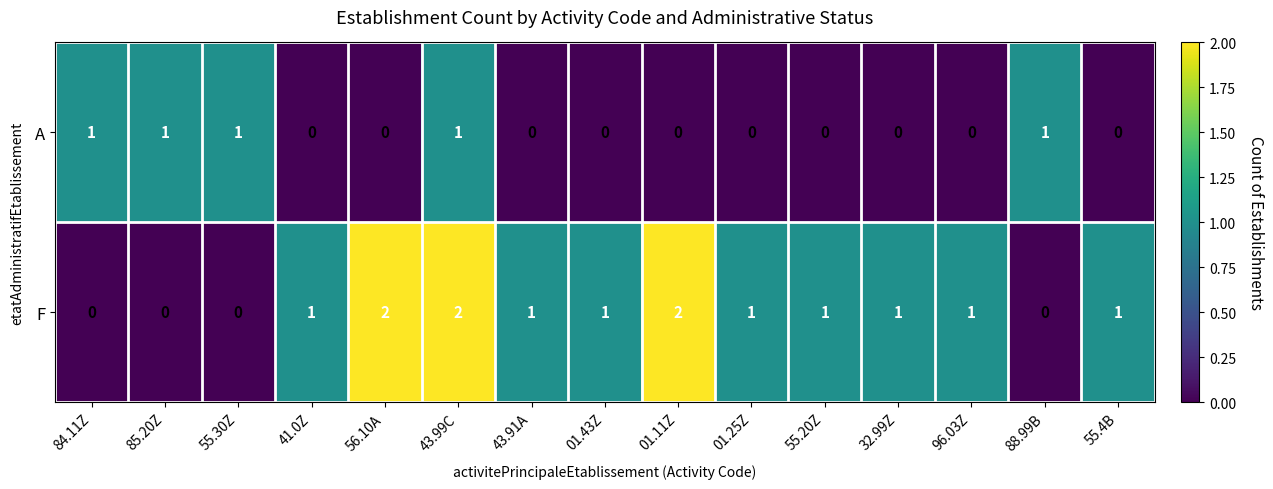

Which series has the widest spread of values?

F